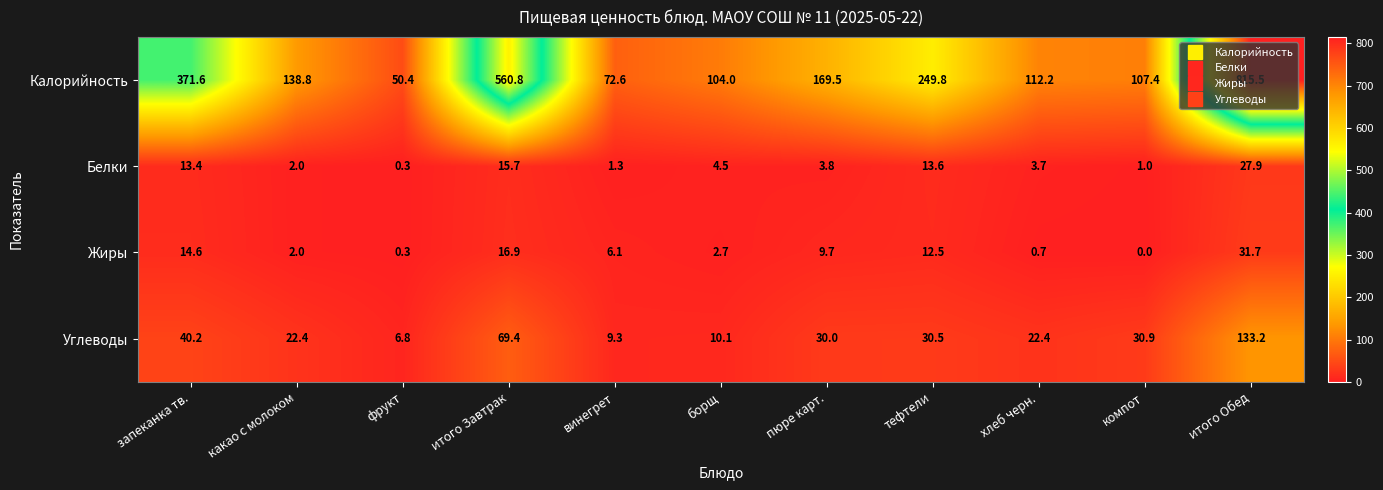

At борщ, list the series in order from smallest to largest.

Жиры, Белки, Углеводы, Калорийность